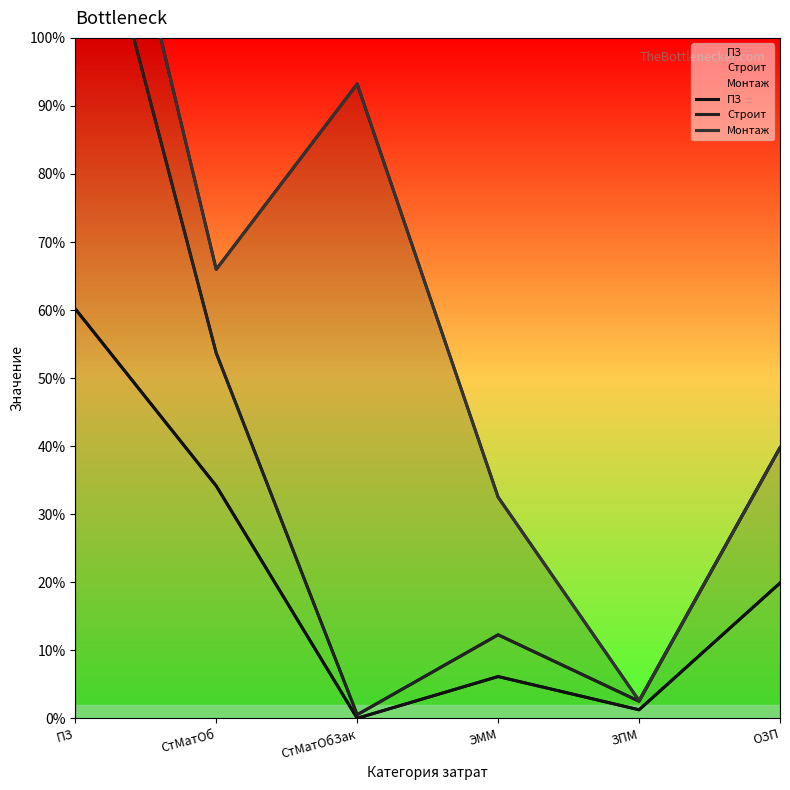

What is the sum of all Монтаж values?

13525116.5